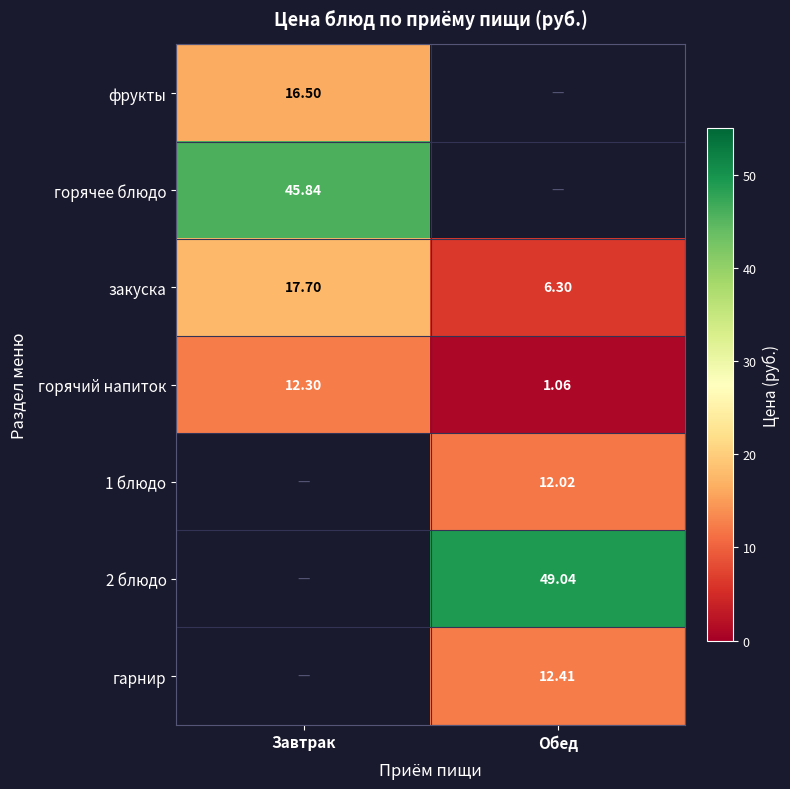

Where is горячий напиток nearest to the value 6?

Обед